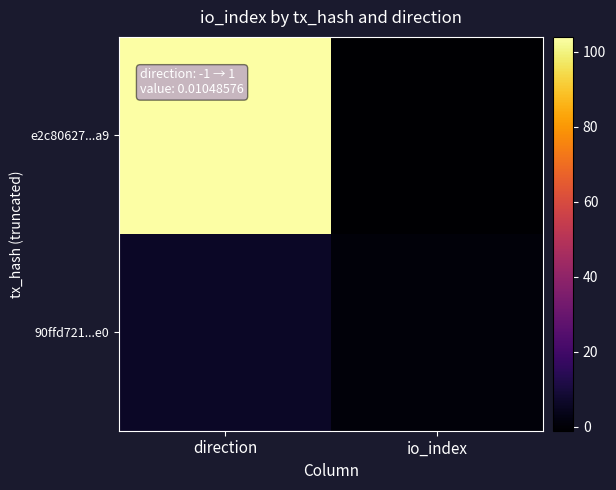

Rank the series by their maximum value, from highest to lowest.

e2c80627...a9, 90ffd721...e0